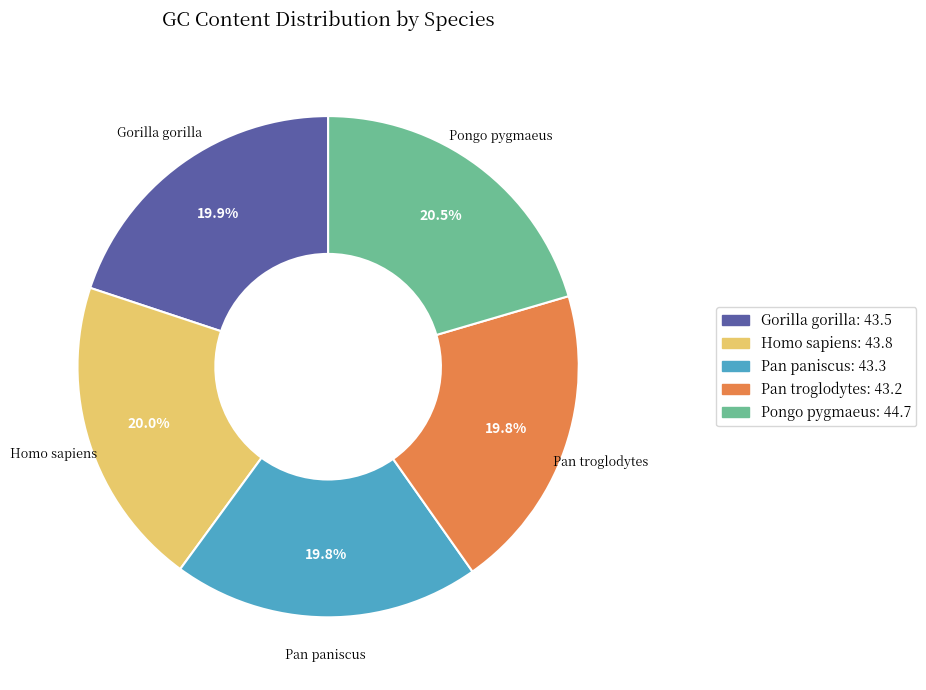

Combined, do Homo sapiens and Gorilla gorilla account for over 50%?

No